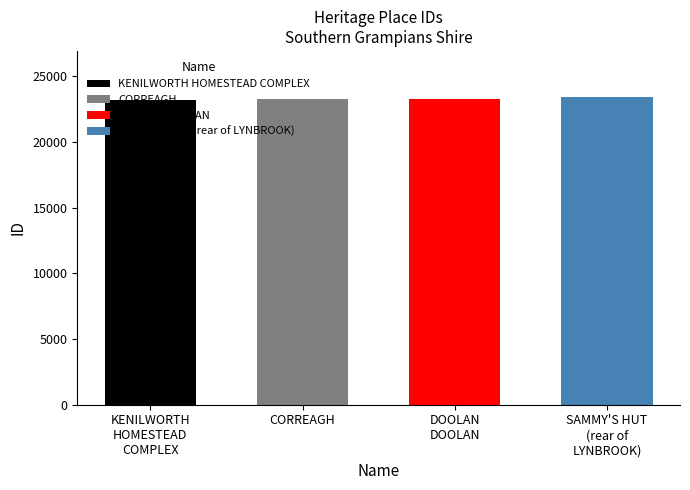

Reading left to right, what are all the values shown in this chart?

KENILWORTH
HOMESTEAD
COMPLEX=23210	CORREAGH=23312	DOOLAN
DOOLAN=23313	SAMMY'S HUT
(rear of
LYNBROOK)=23427